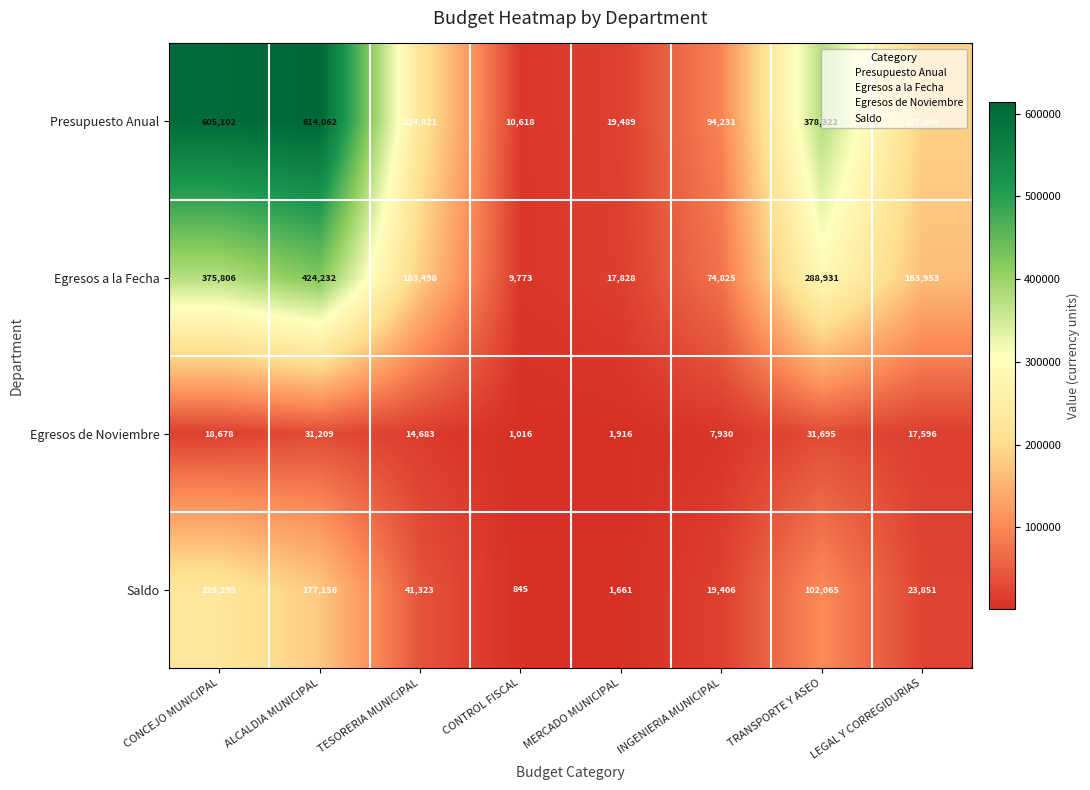

Which series has the largest total across all categories?

Presupuesto Anual